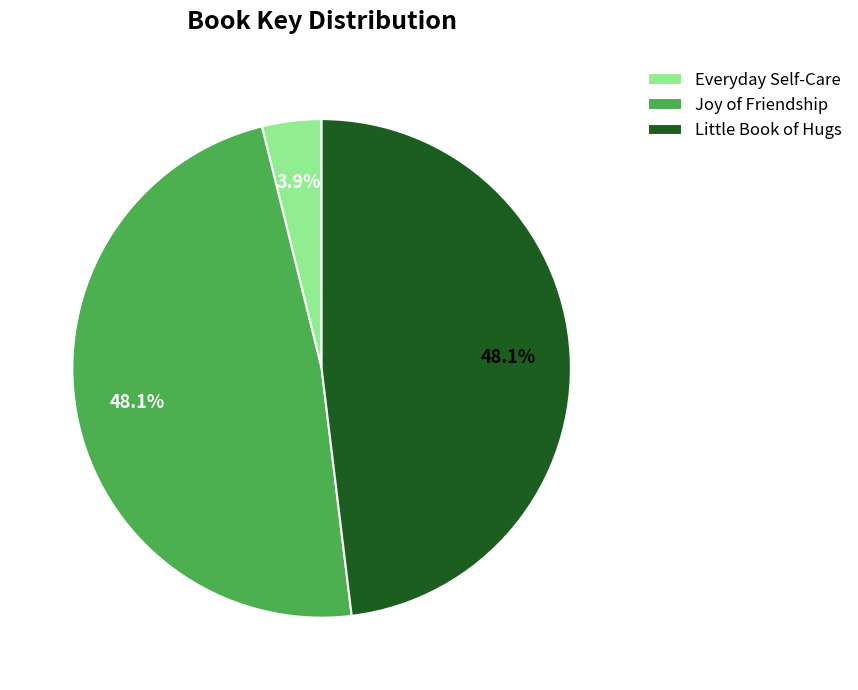

Do Joy of Friendship and Little Book of Hugs together represent more than half of the pie?

Yes